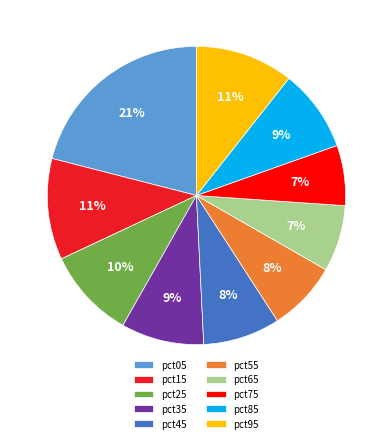

How many segments does this pie chart have?

10